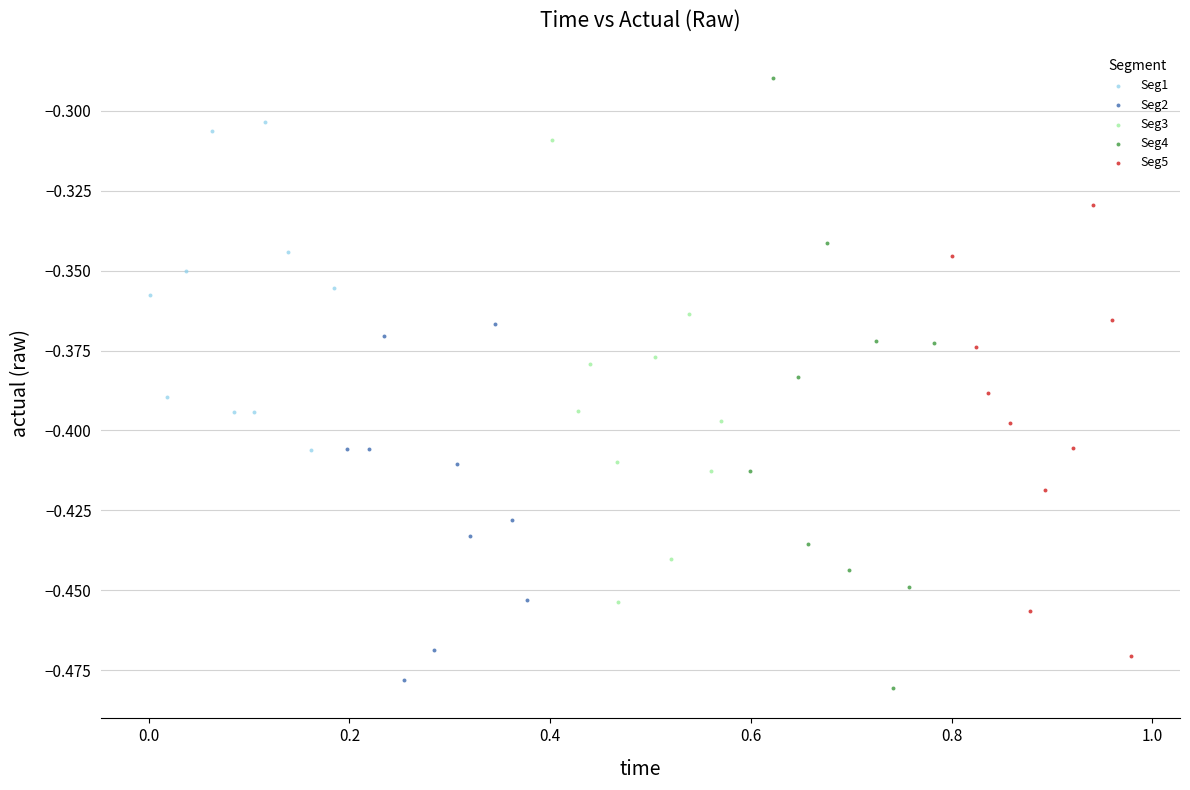

Which series contains the highest Y value?

Seg4